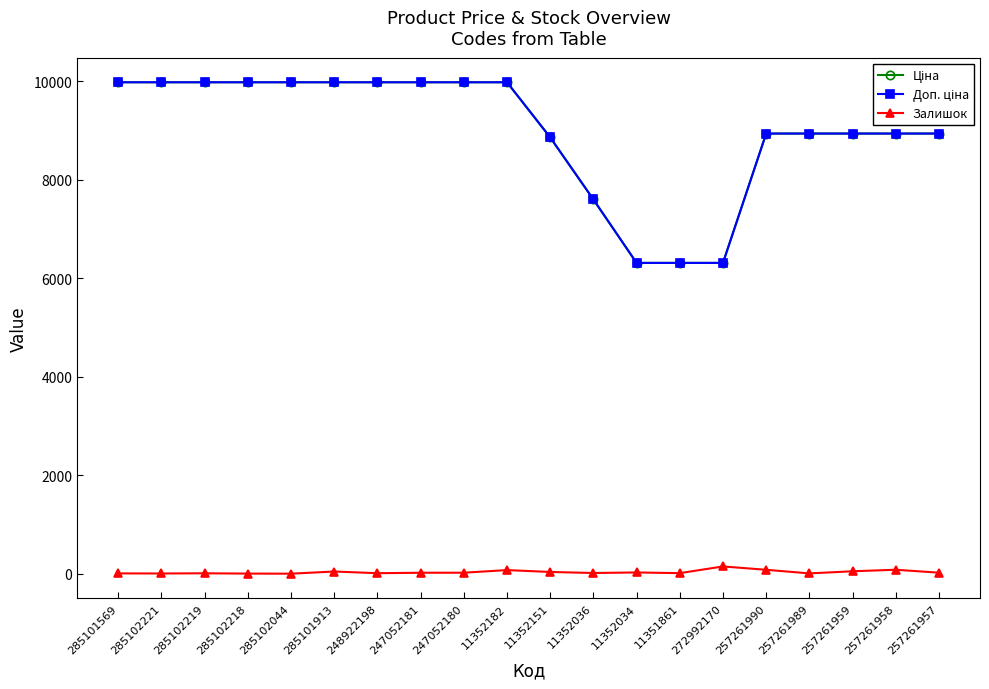

Does the chart have visible grid lines?

No